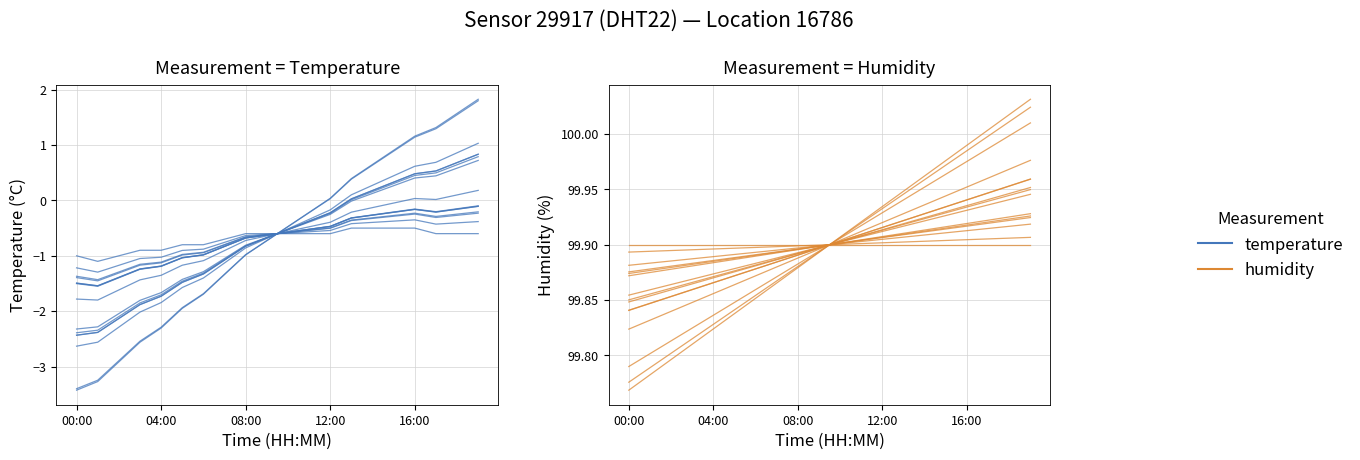

True or false: humidity and temperature intersect in this chart.

False